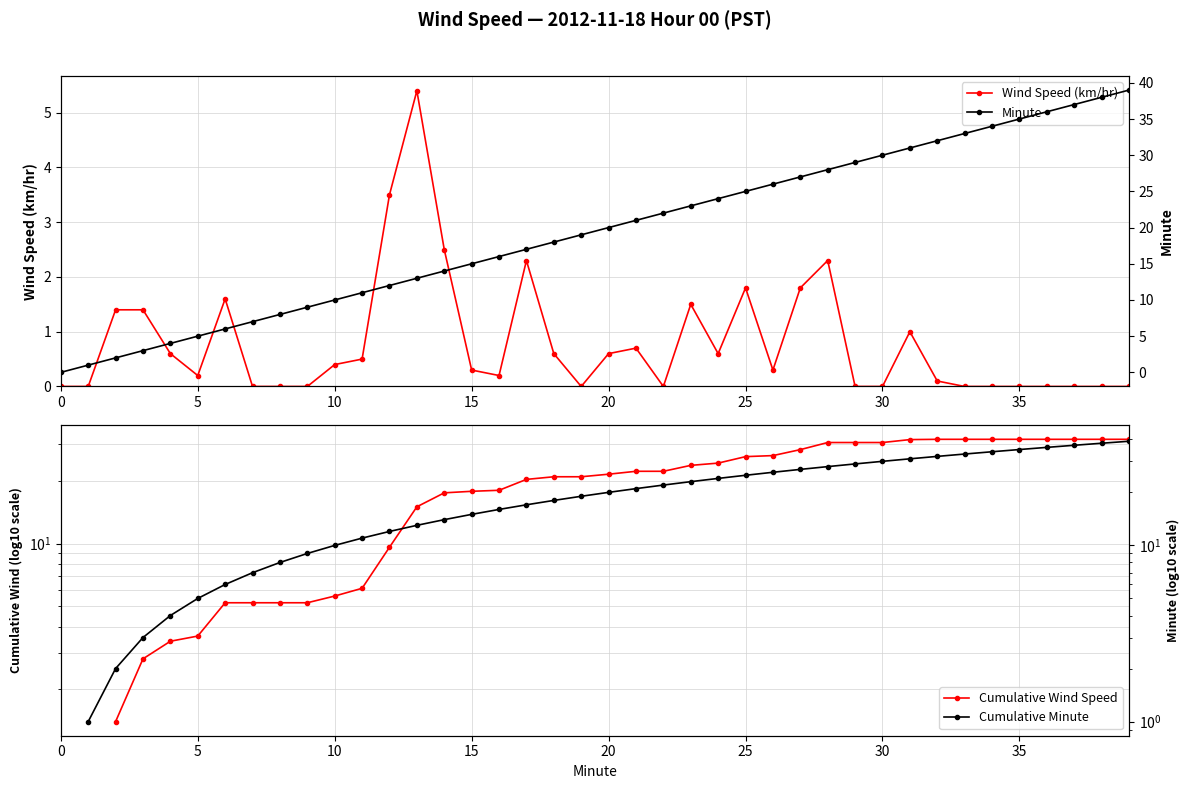

What are all the series names shown in the legend?

Wind Speed (km/hr), Cumulative Wind Speed, Minute, Cumulative Minute